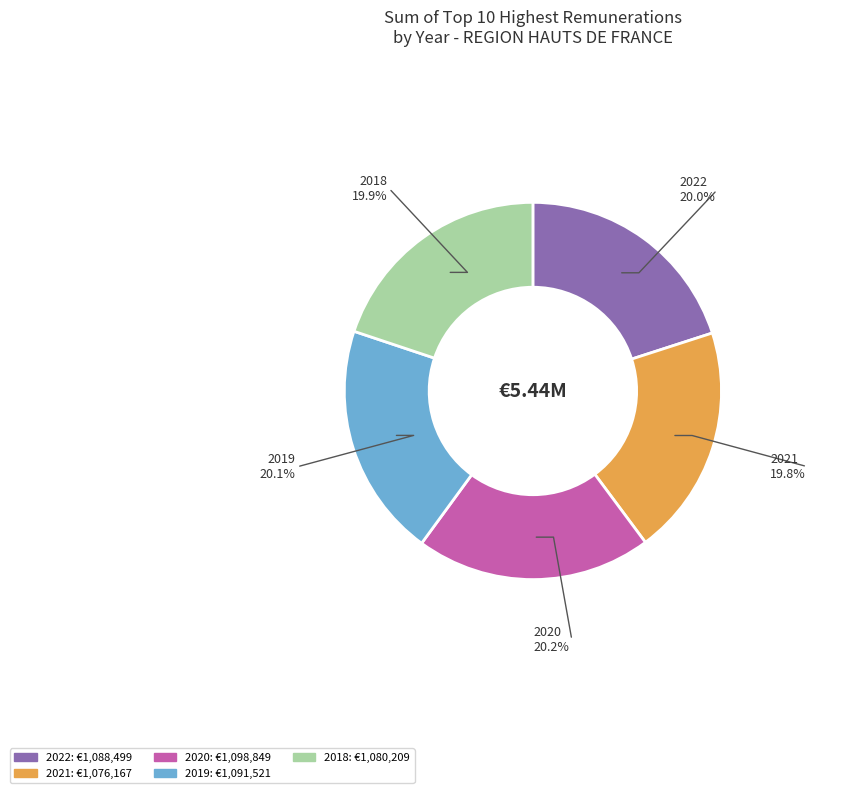

To the nearest percent, what is the combined percentage of 2018 and 2020?

40%